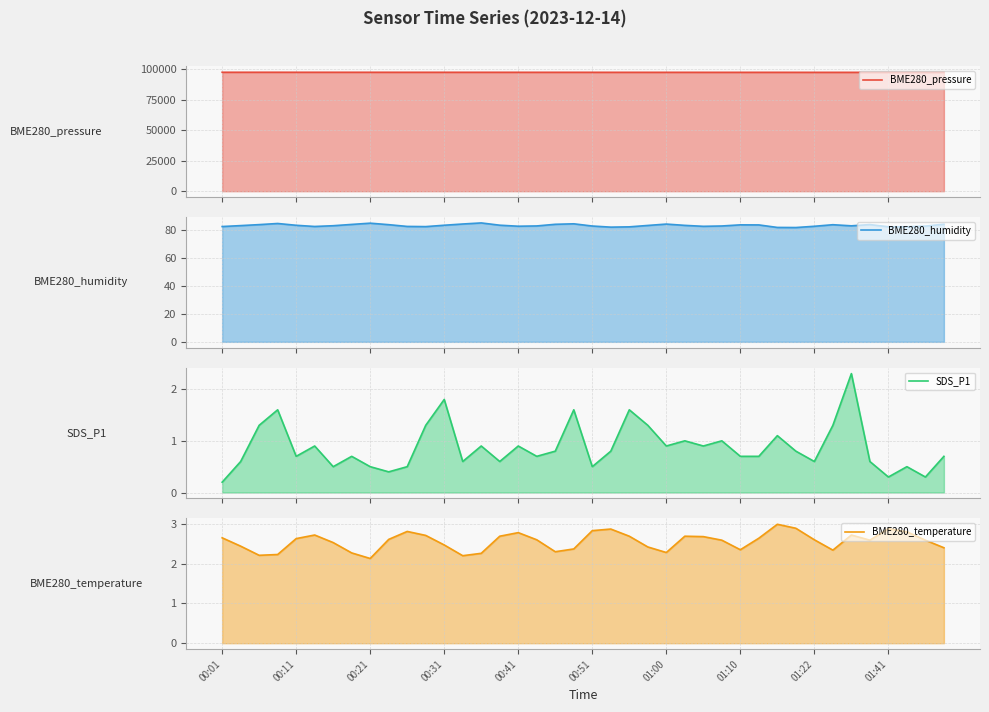

Count the number of categories in the chart.

40